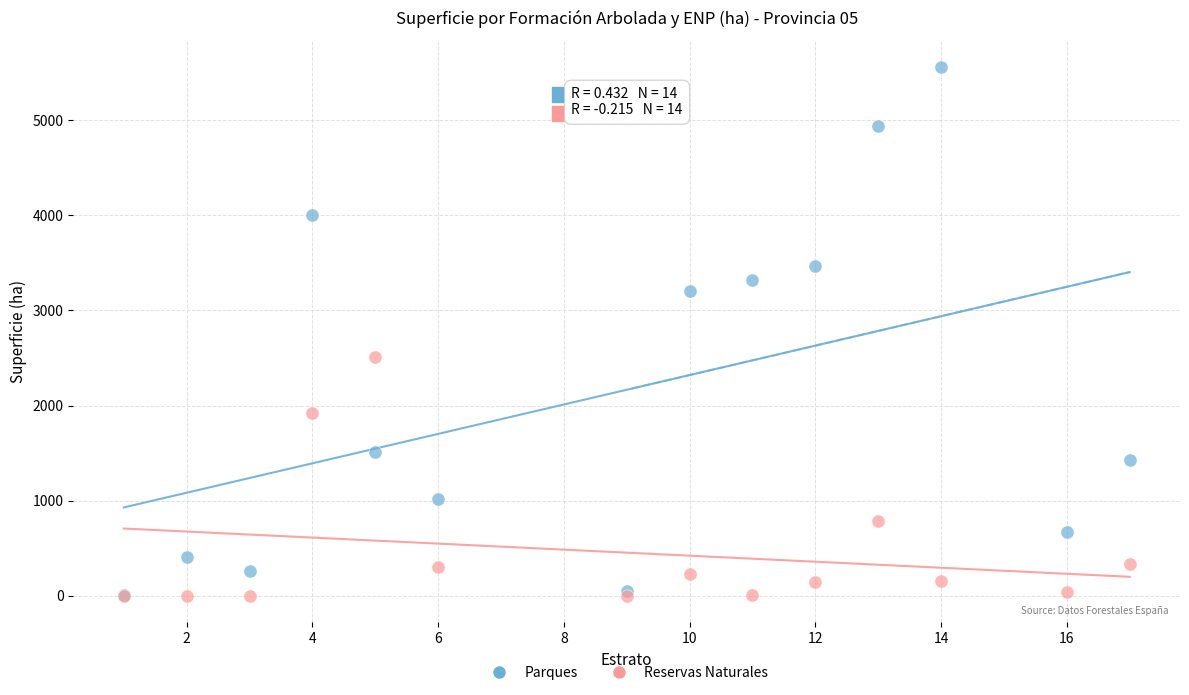

Which series has the largest Y range (max minus min)?

Parques